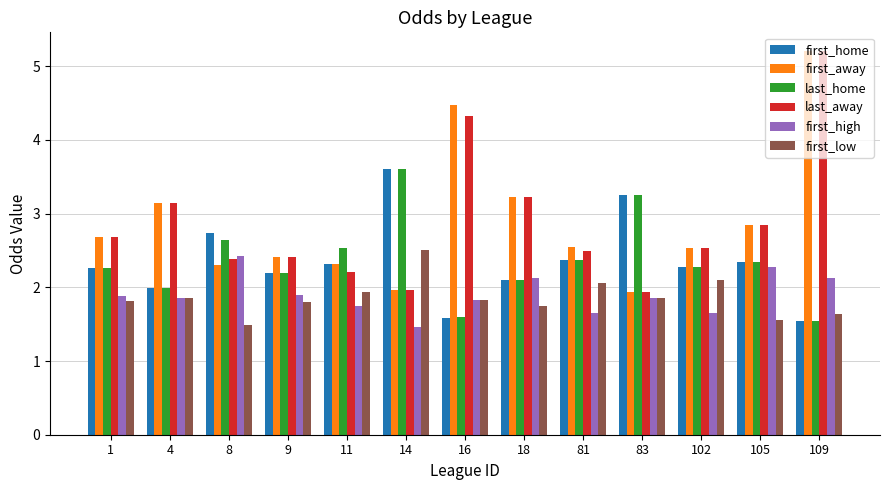

What is the spread (max minus min) of values at 11?

0.8